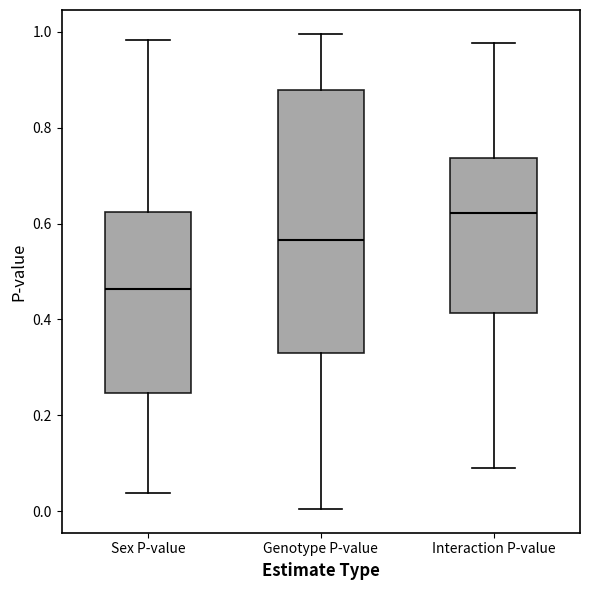

Reading left to right, read every box against the y-axis: the position of its median line, the range the box covers, and the ends of its whiskers. The values are not printed on the chart, so give them approximately, as read against the axis.

Sex P-value: median 0.46, box 0.24 to 0.62, whiskers 0.04 to 0.98
Genotype P-value: median 0.56, box 0.32 to 0.88, whiskers 0.00 to 1.00
Interaction P-value: median 0.62, box 0.42 to 0.74, whiskers 0.08 to 0.98